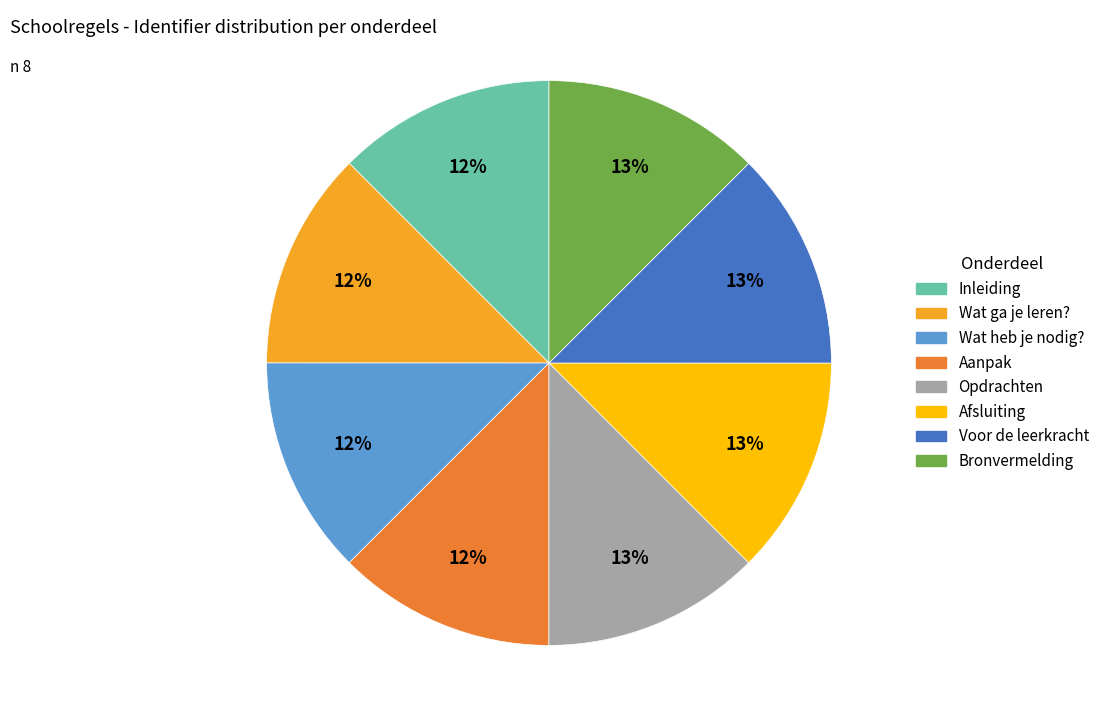

To the nearest percent, what portion does Inleiding represent?

12%